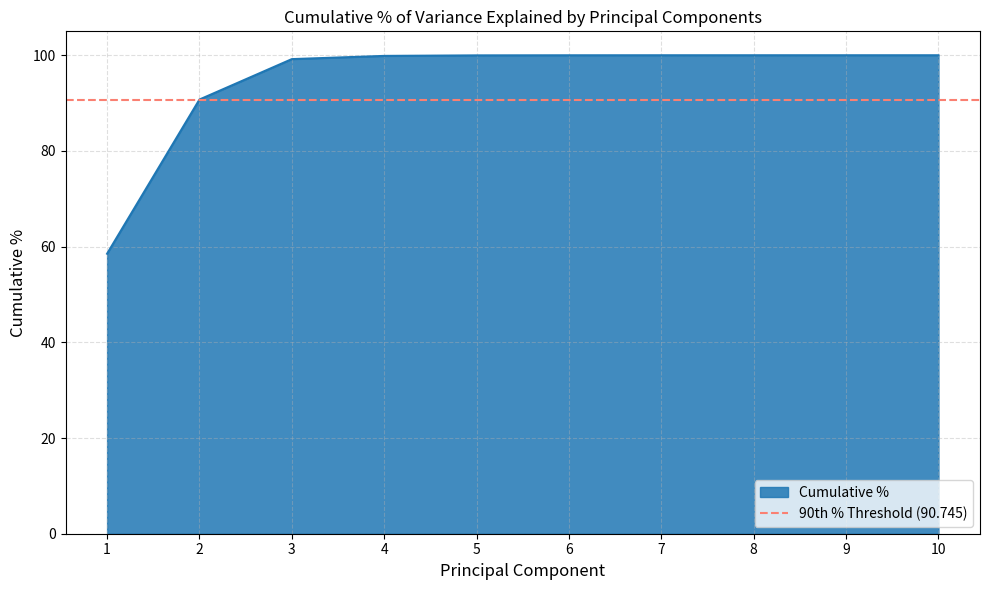

List the labels in order of value, smallest first.

1, 2, 3, 4, 5, 6, 7, 8, 9, 10